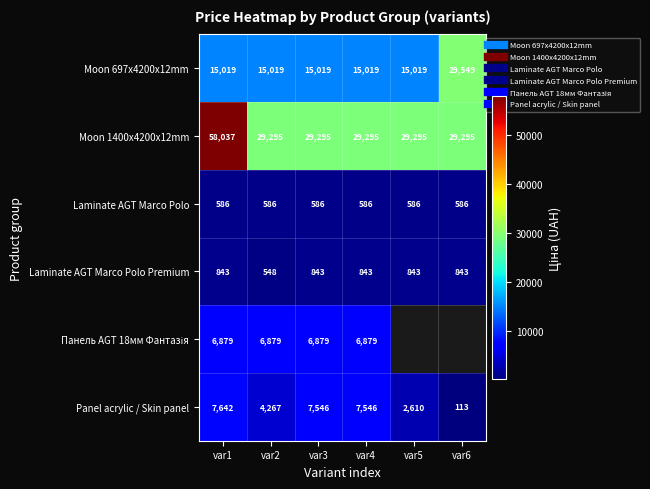

The value of Moon 697x4200x12mm at var5 is 15019.2. True or false?

True